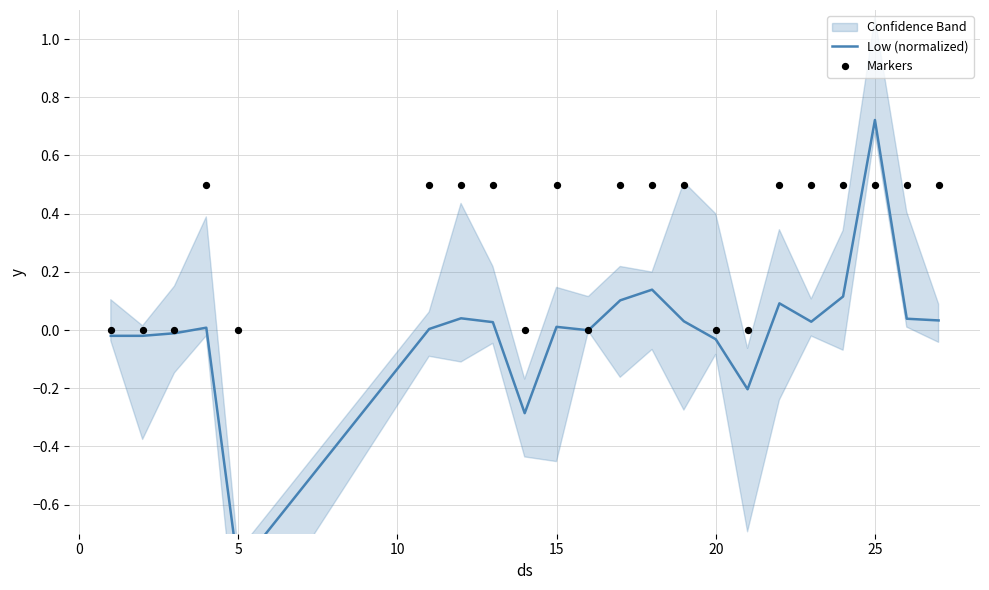

Which series contains the lowest Y value?

Low (normalized)